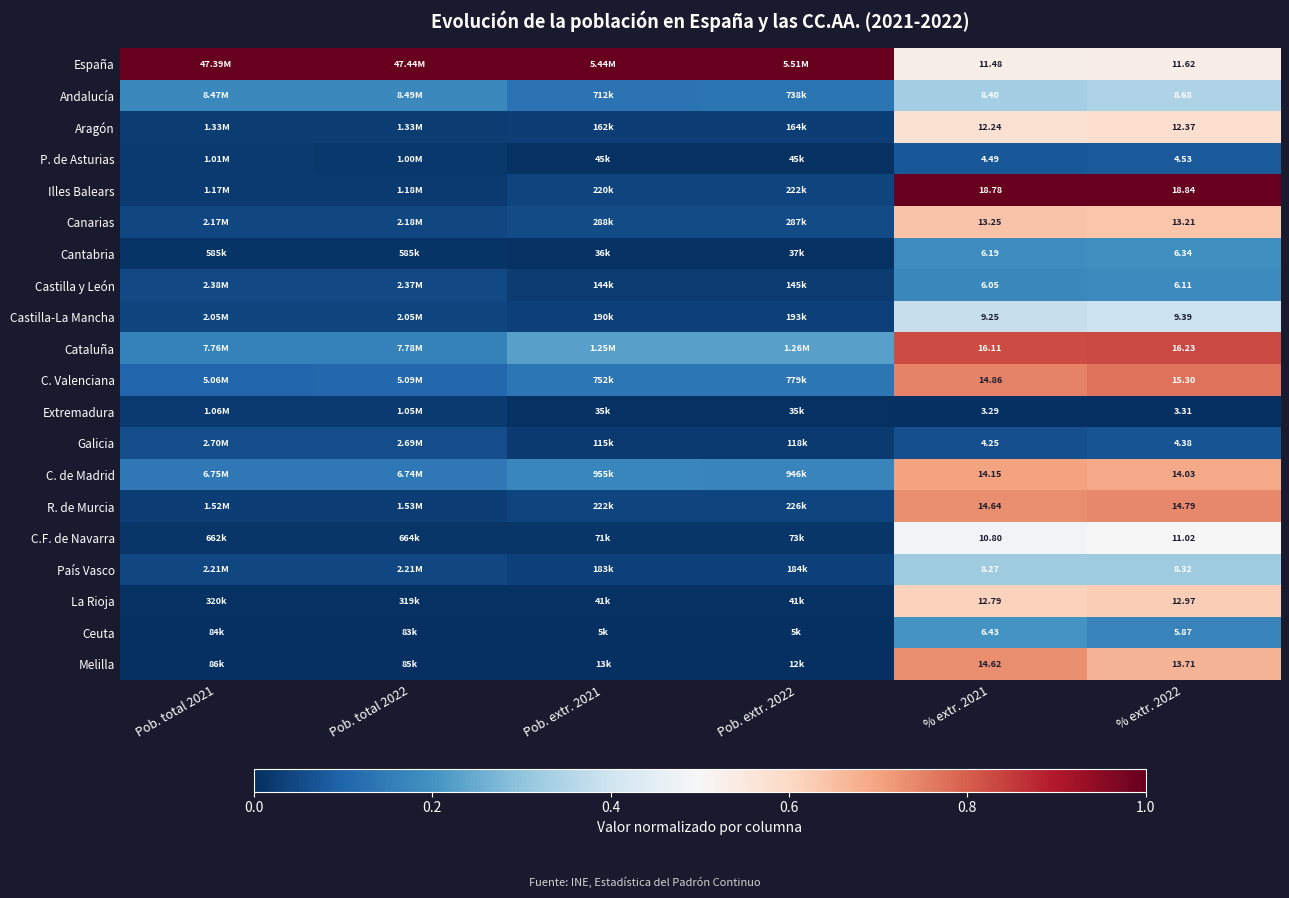

Which category has the highest value in the Canarias series?

% extr. 2021